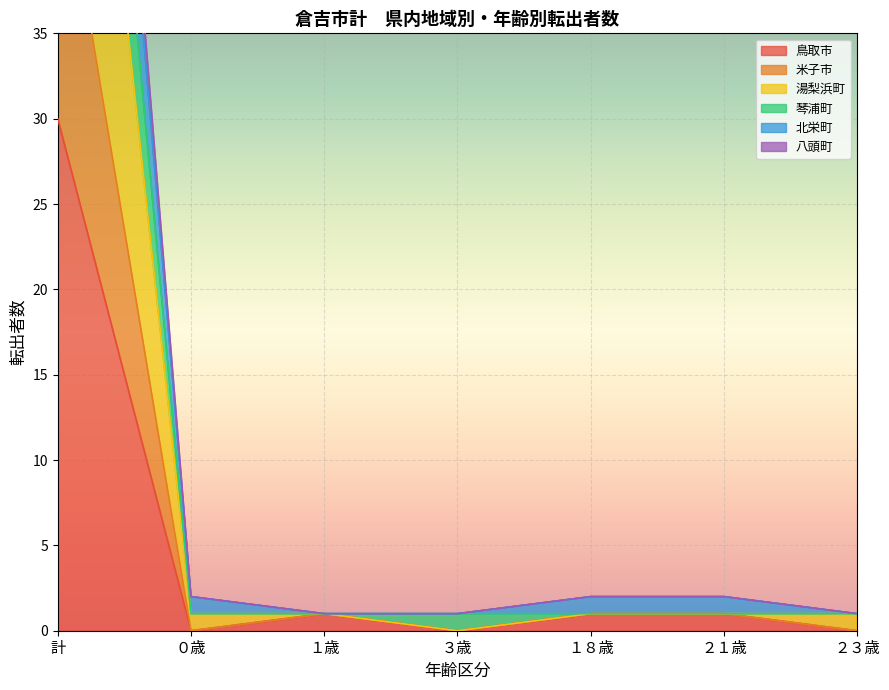

The value of 鳥取市 at ２１歳 is 2. True or false?

False